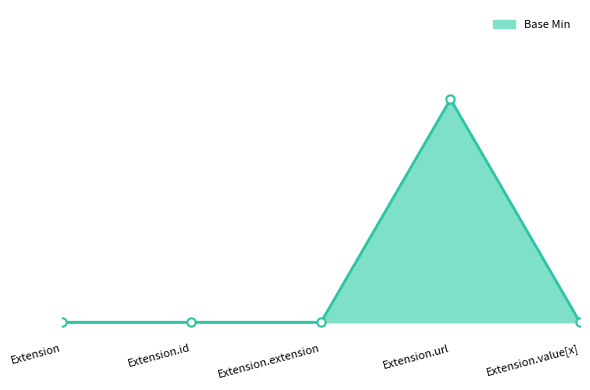

At which category does the chart reach its peak across all series?

Extension.url